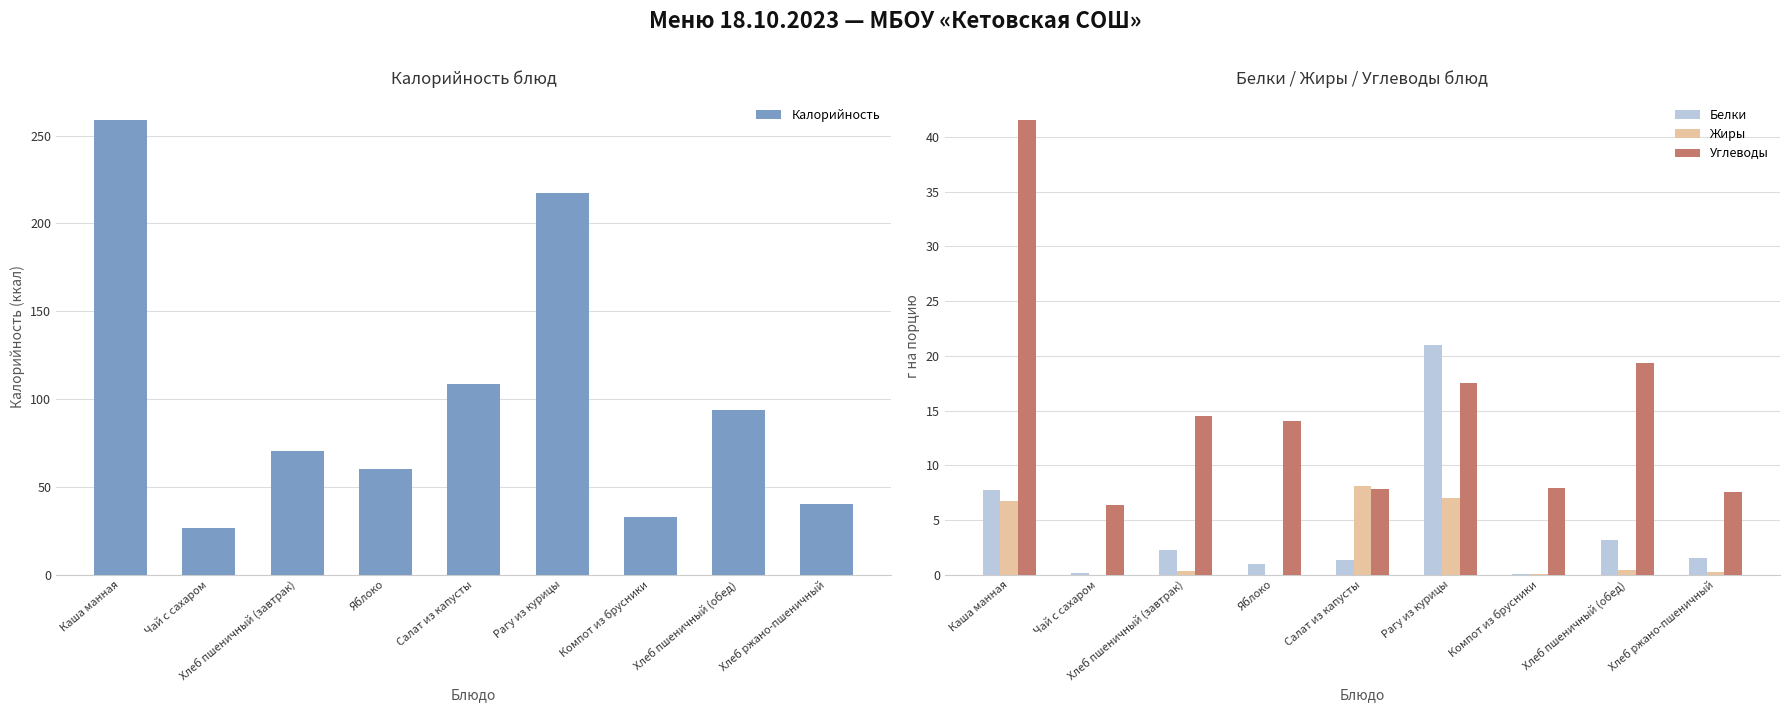

The value of Белки at Чай с сахаром is 0.2. True or false?

True